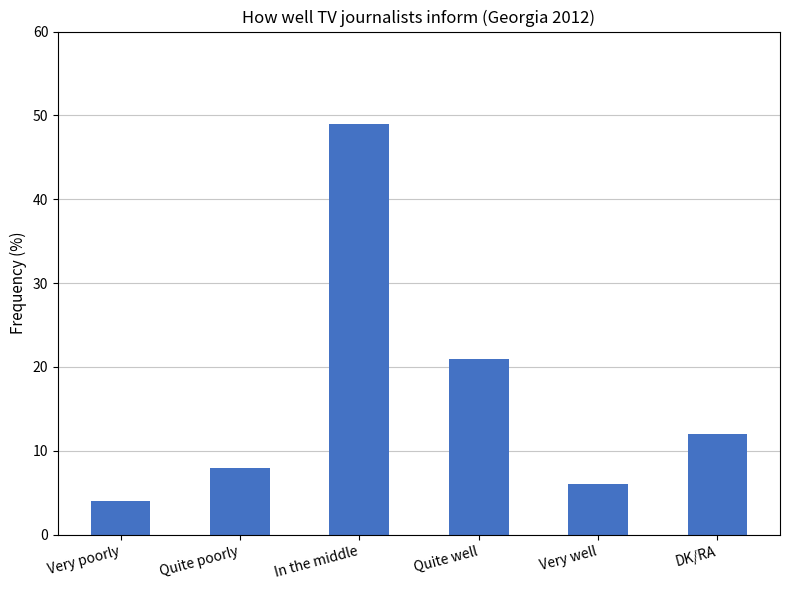

What value does the data have at Very well?

6